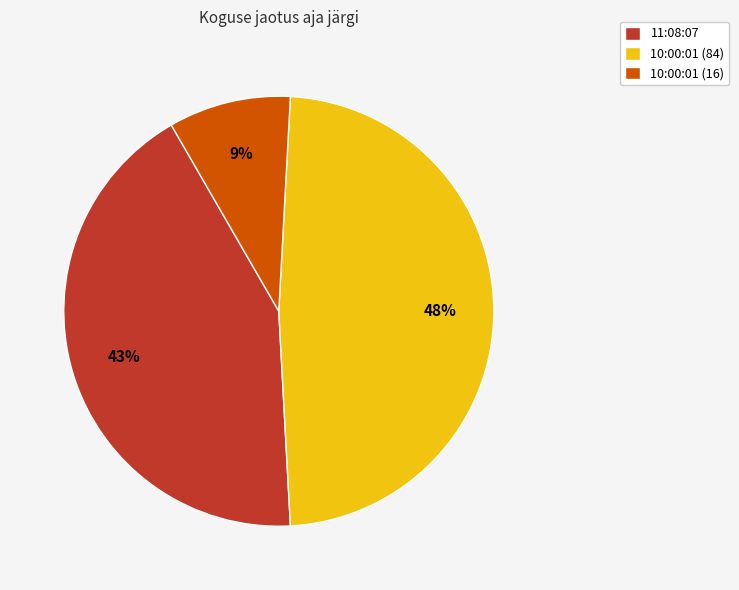

To the nearest percent, what percentage of the pie is 10:00:01 (16)?

9%